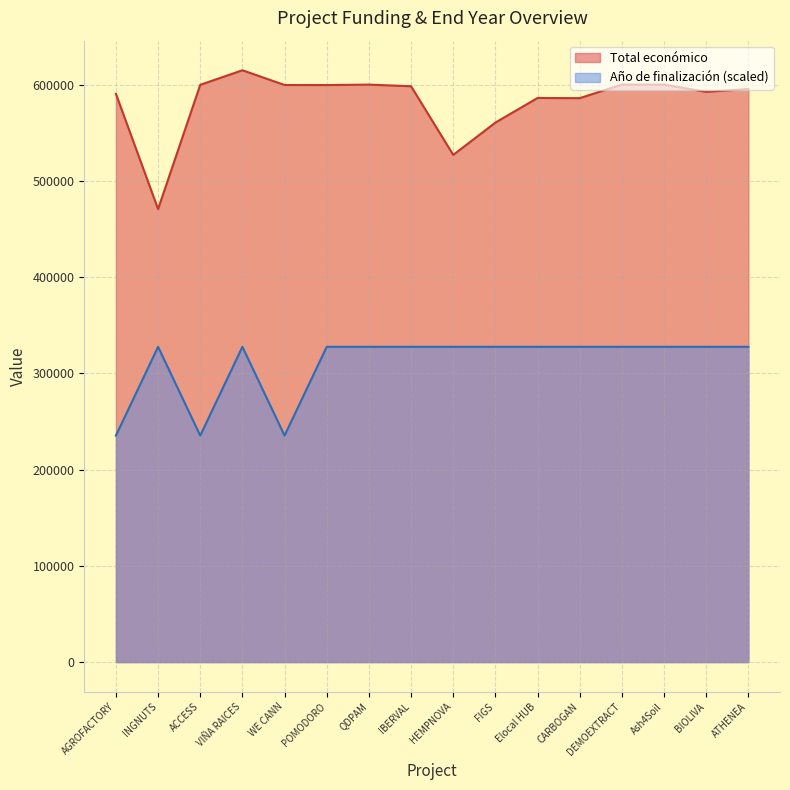

True or false: Año de finalización has a value of 460065.6 at POMODORO.

False